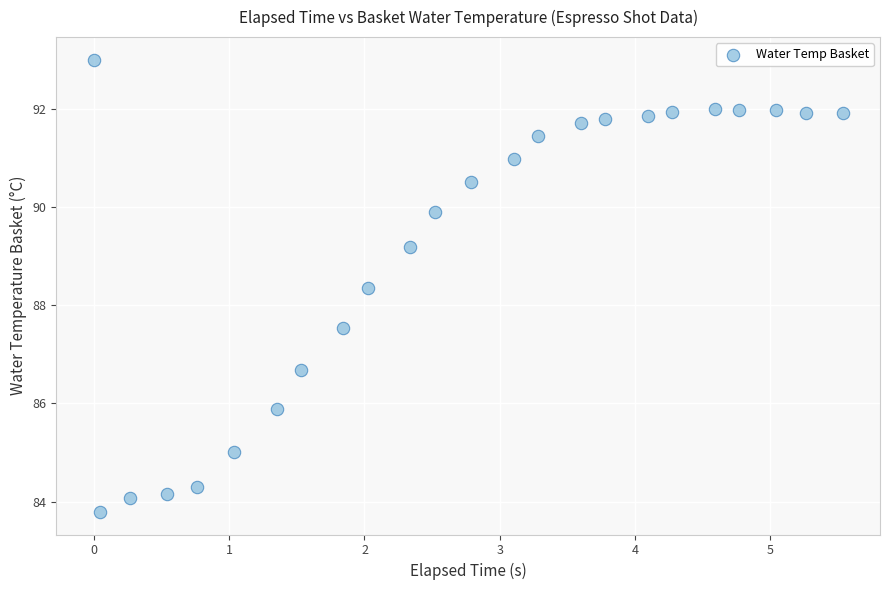

What is the range of Y values (max minus min)?

9.2